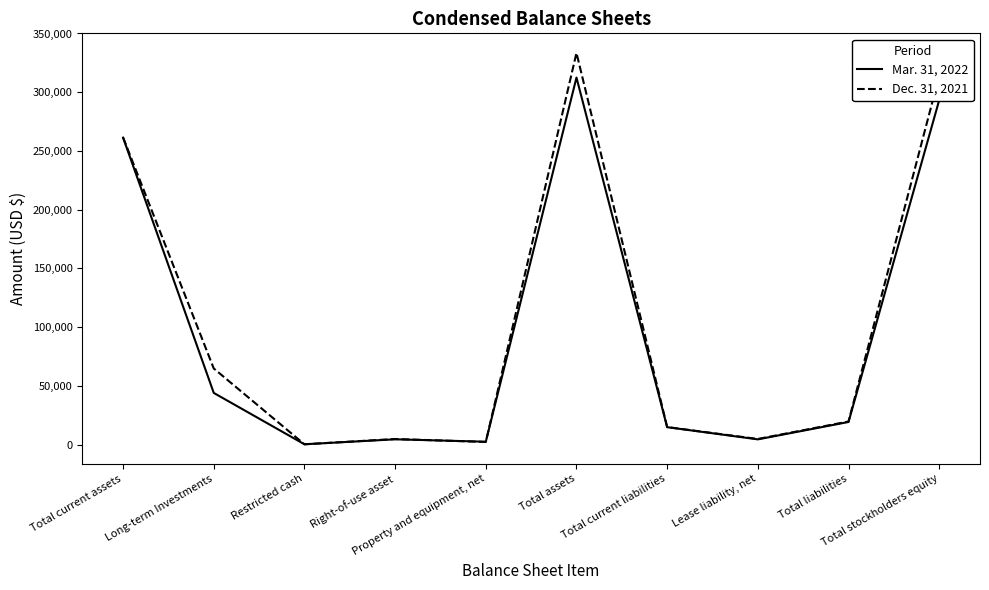

Which series has the largest range (max minus min)?

Dec. 31, 2021